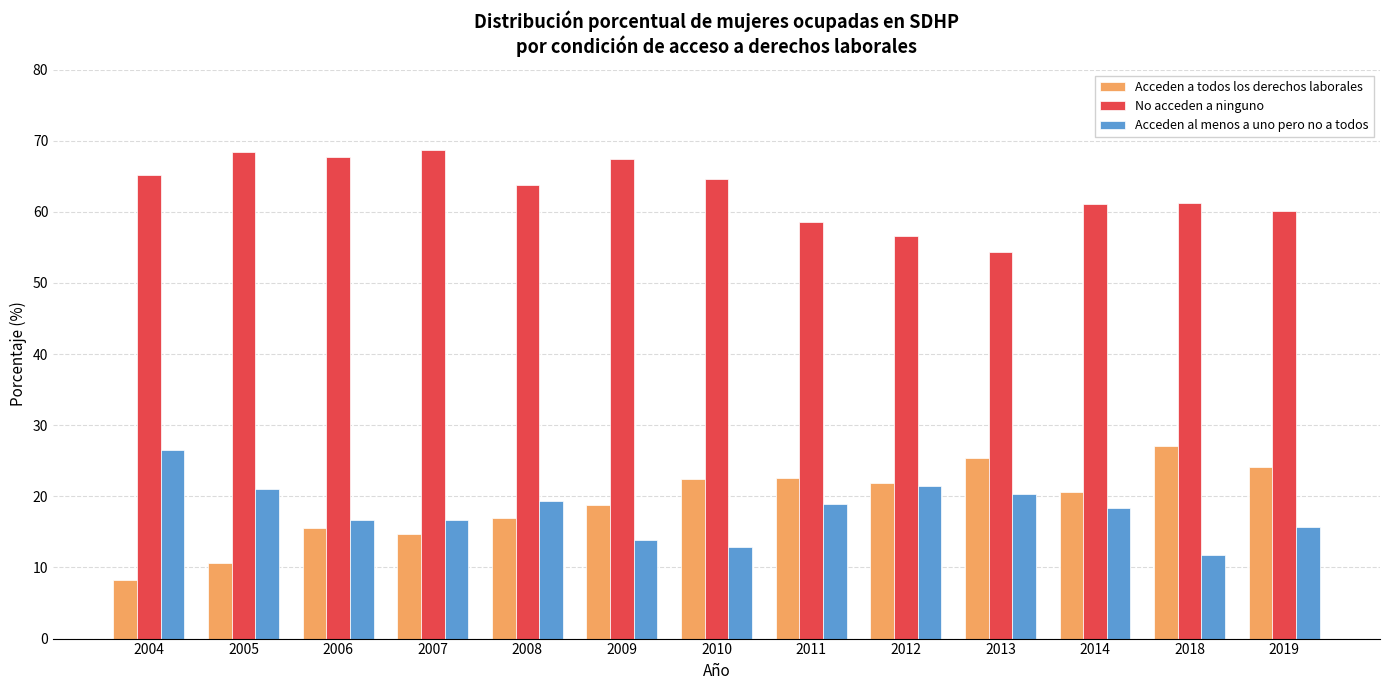

At how many categories does at least one series exceed 37?

13